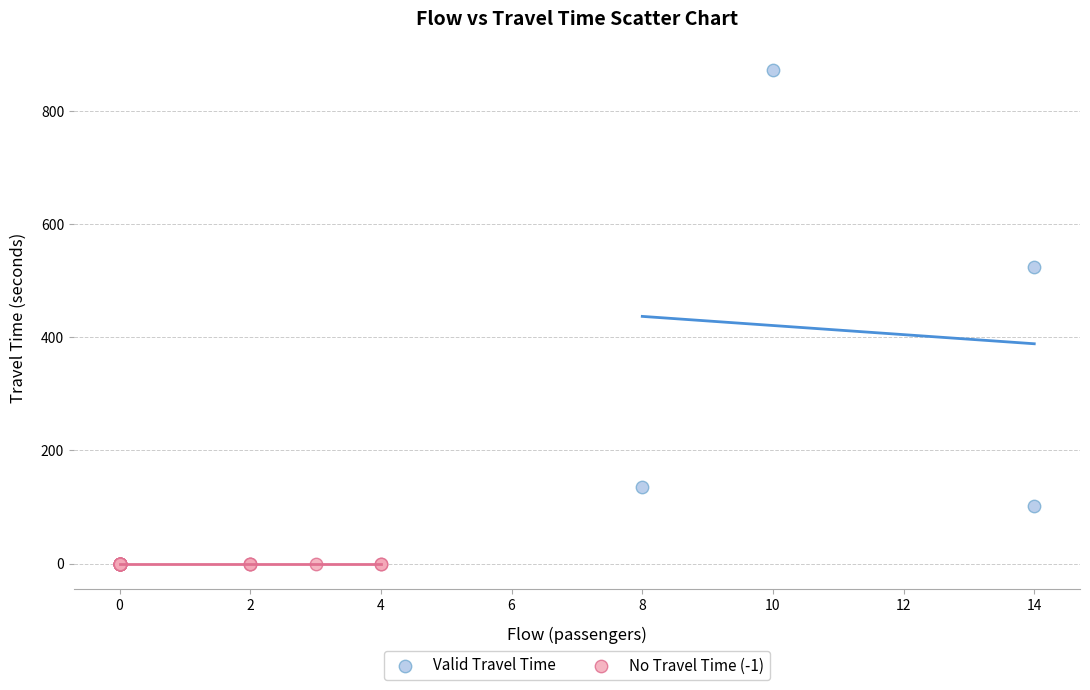

Which series reaches the maximum Y coordinate?

Valid Travel Time